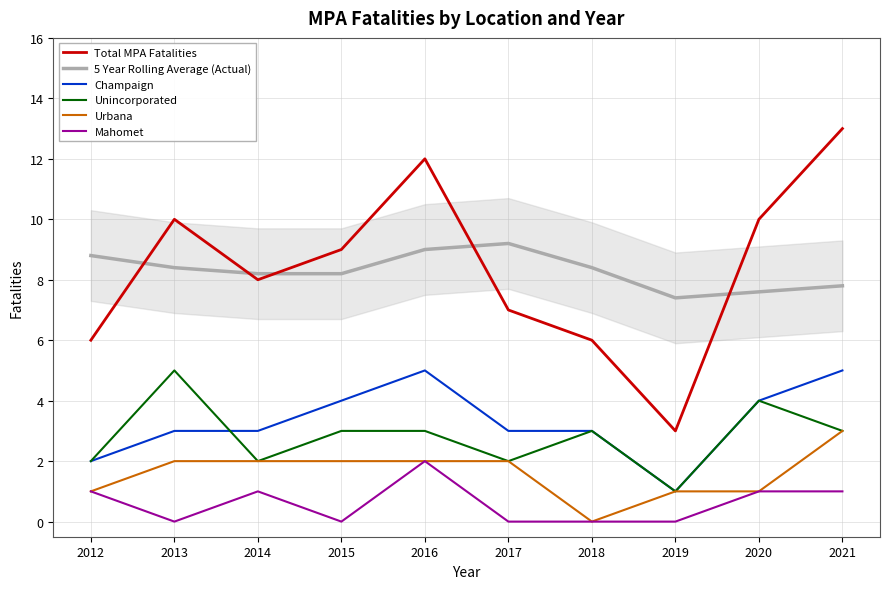

Read the Champaign value at 2013.

3.0